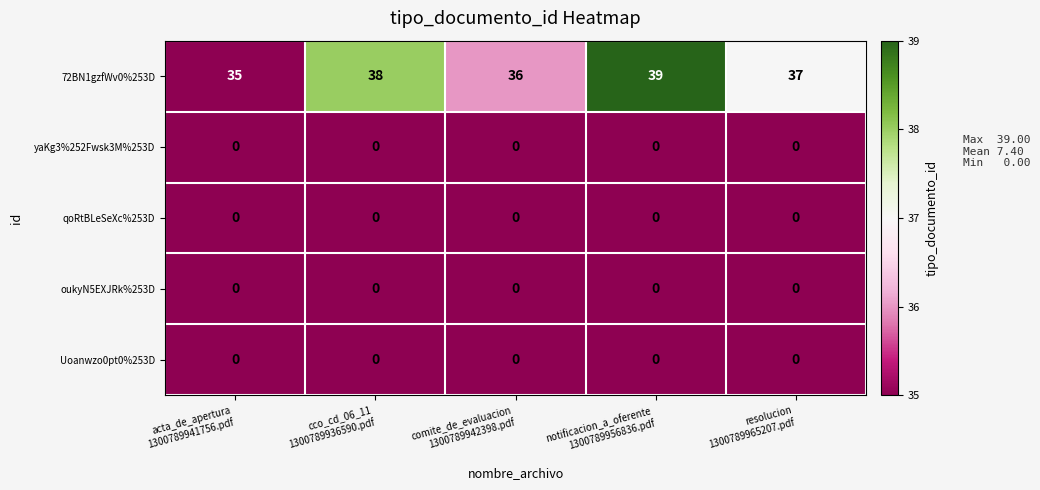

What is the total value across all series at cco_cd_06_11
1300789936590.pdf?

38